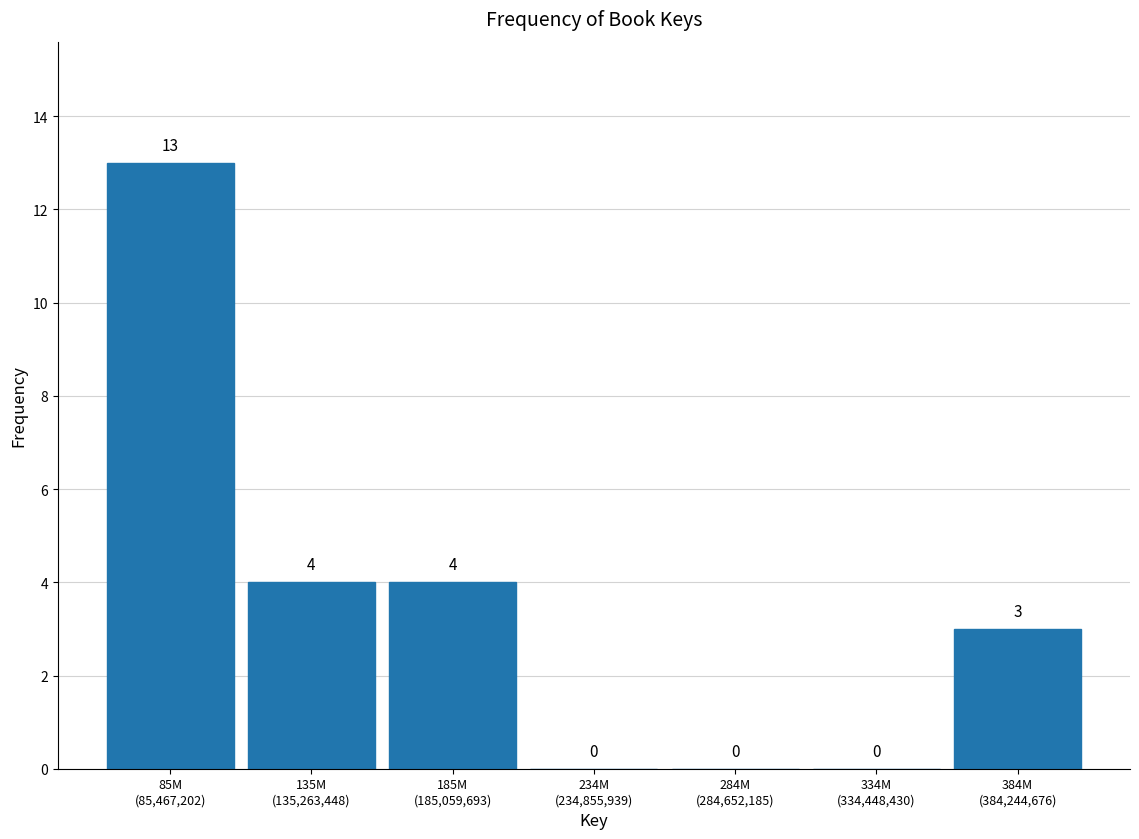

What is the greatest value displayed?

13